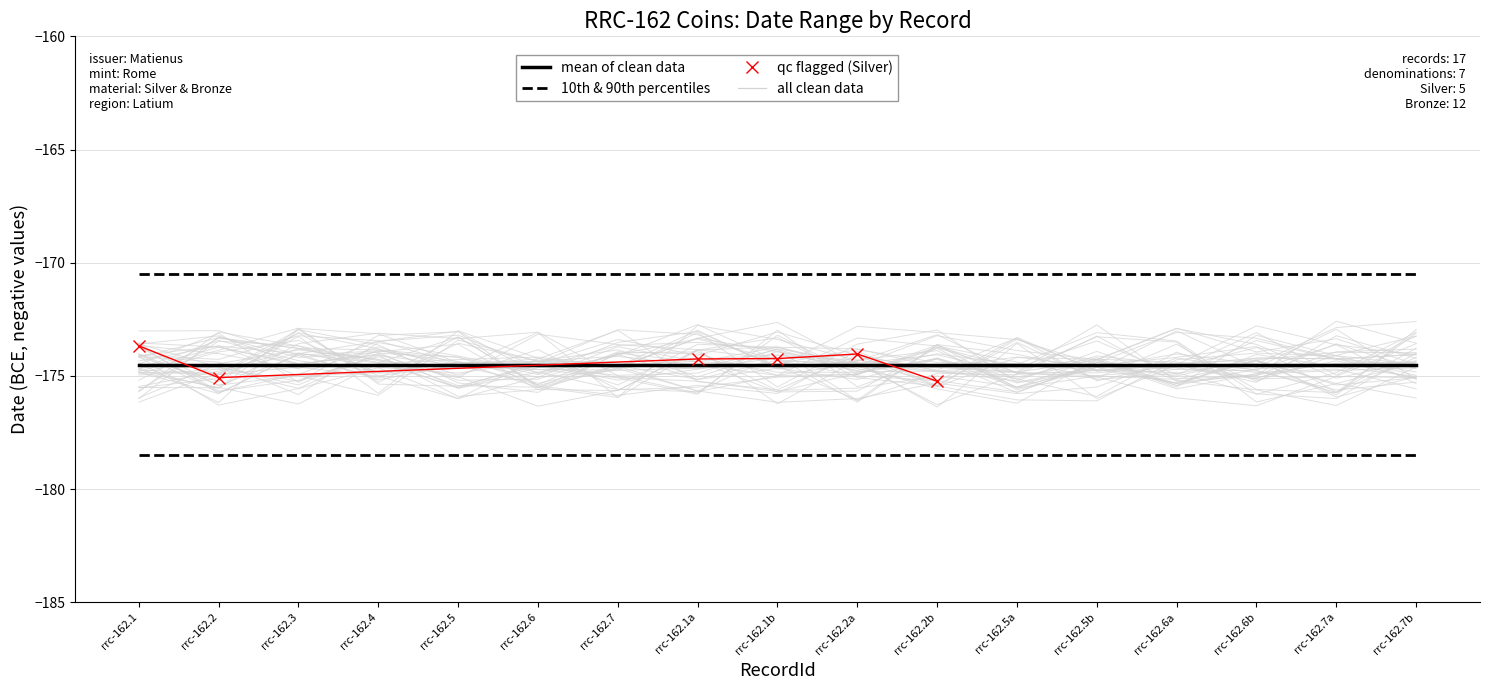

At which category is the sum across all series the highest?

rrc-162.1